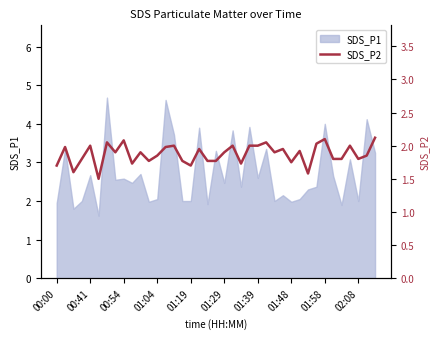

What is the lowest value of the SDS_P1 series?

1.6